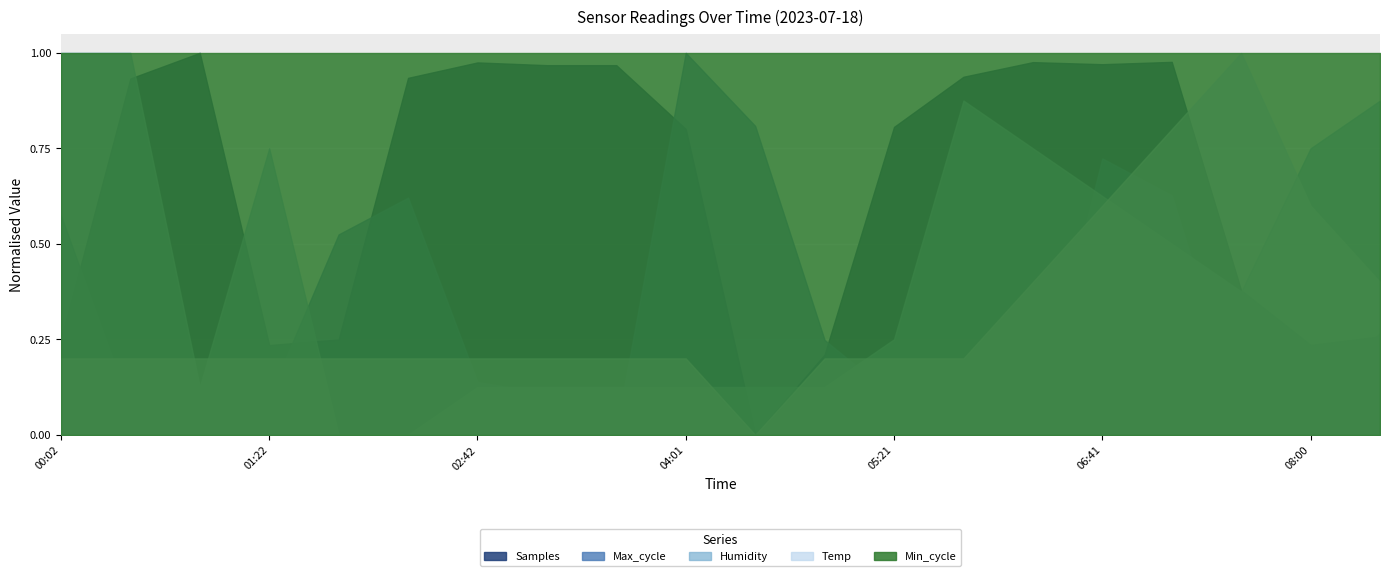

True or false: Samples has a value of 6856089.6 at 00:29.

False